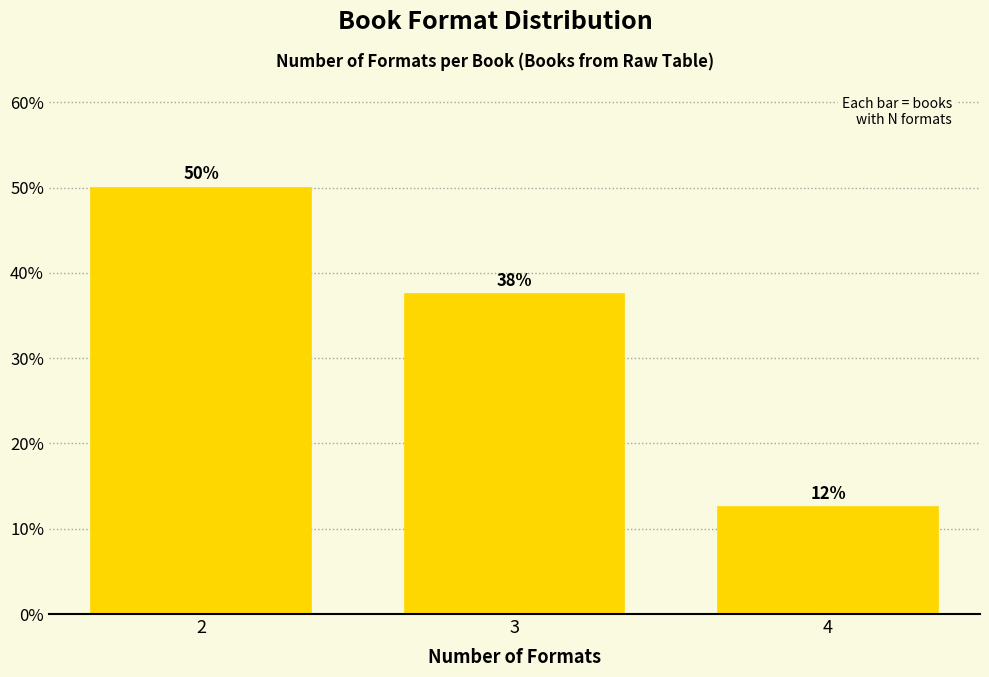

Does the chart contain any negative values?

No